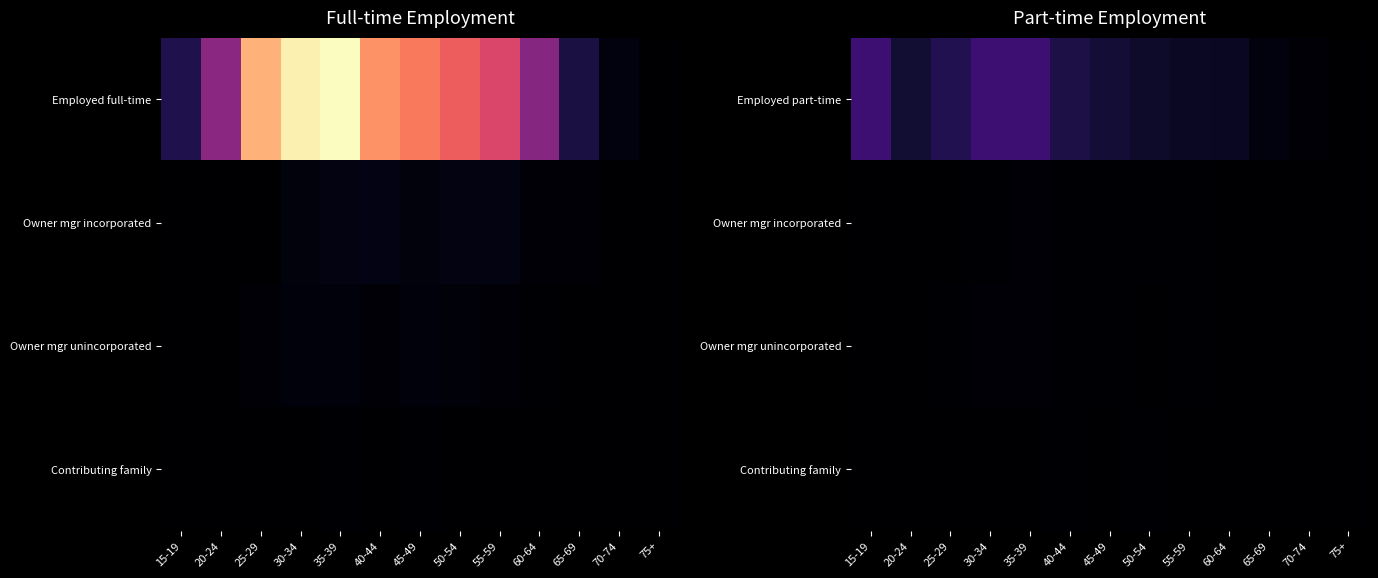

How many data points does each series have?

13